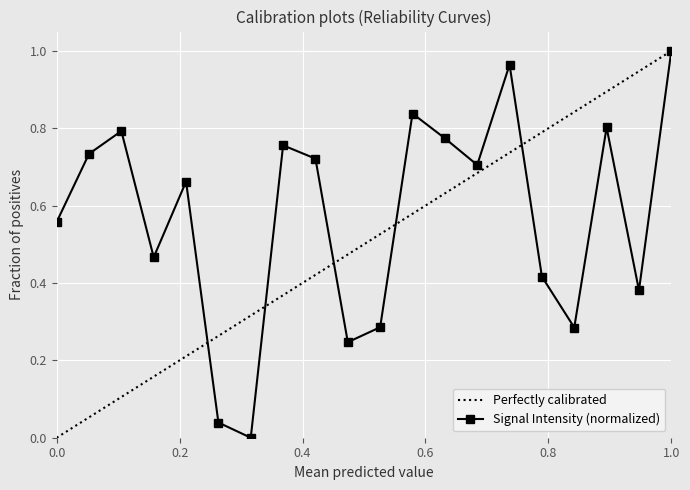

In Signal Intensity (normalized), how many points are higher than both neighbors (excluding endpoints)?

6